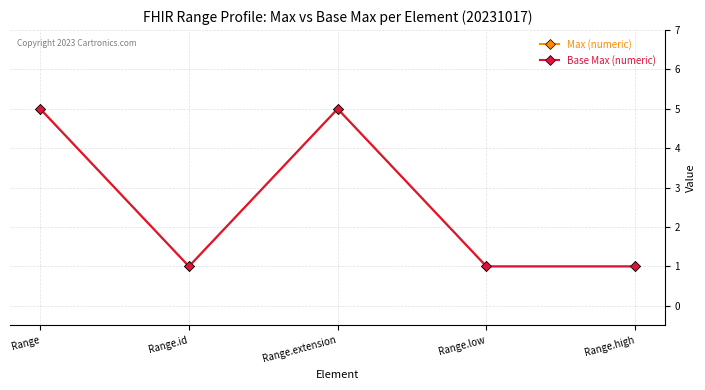

At how many categories does at least one series exceed 1?

2